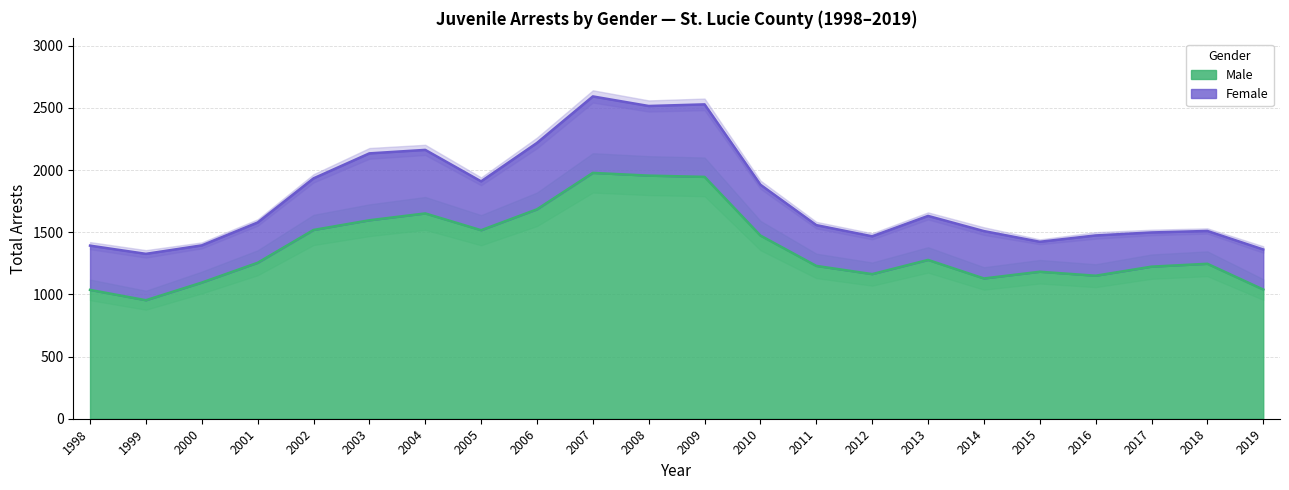

Rank the categories by value from highest to lowest.

2007, 2008, 2009, 2006, 2004, 2003, 2002, 2005, 2010, 2013, 2001, 2018, 2011, 2017, 2015, 2012, 2016, 2014, 2000, 2019, 1998, 1999